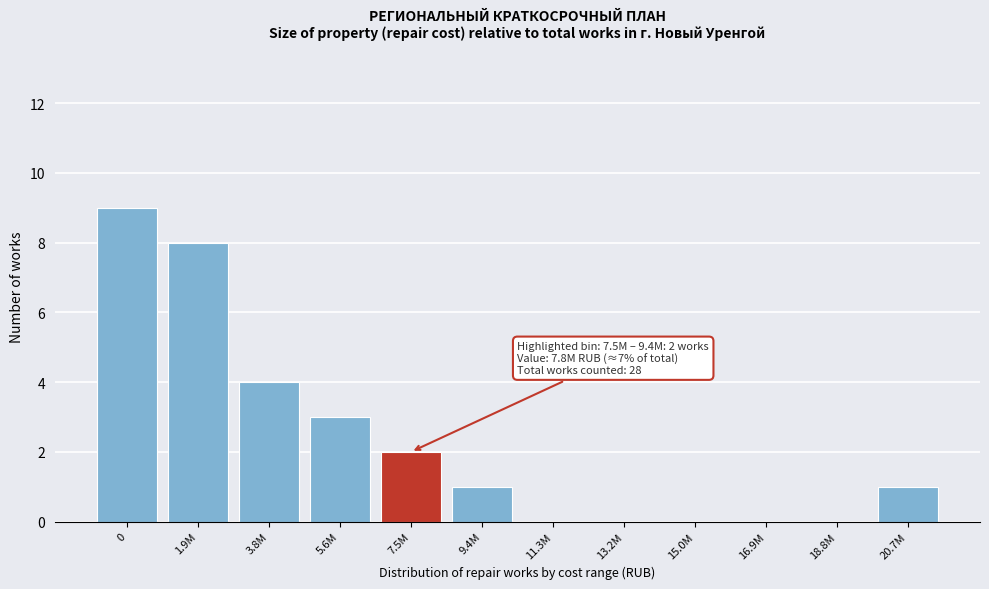

Reading left to right, transcribe all the data shown in this chart.

0=9	1.9M=8	3.8M=4	5.6M=3	7.5M=2	9.4M=1	11.3M=0	13.2M=0	15.0M=0	16.9M=0	18.8M=0	20.7M=1